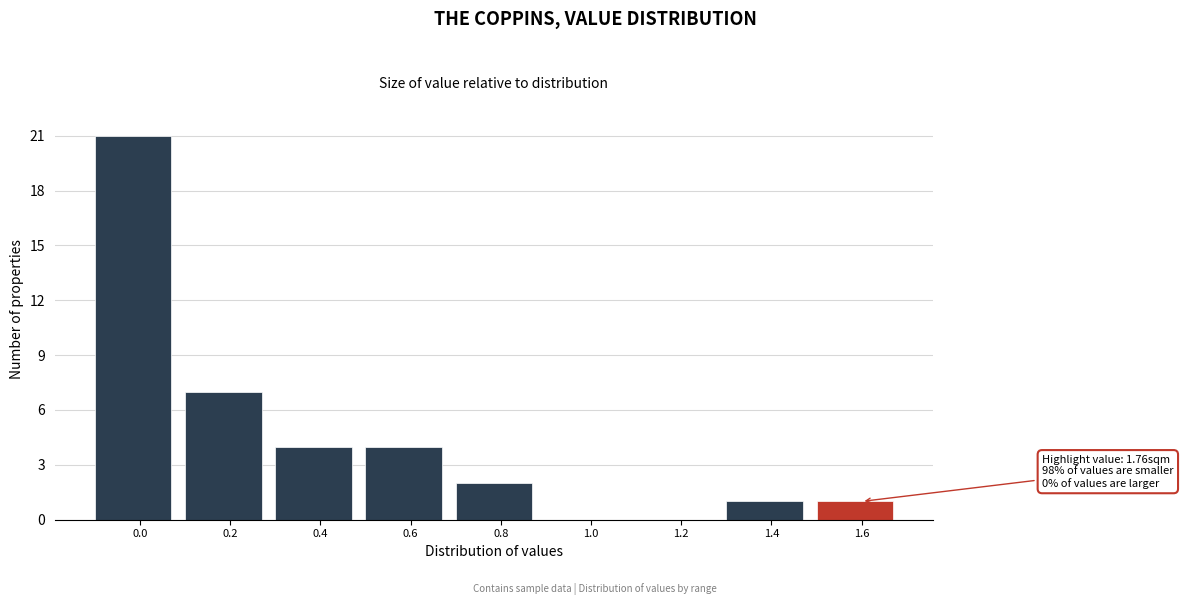

Reading left to right, what are all the values shown in this chart?

0.0=21	0.2=7	0.4=4	0.6=4	0.8=2	1.0=0	1.2=0	1.4=1	1.6=1